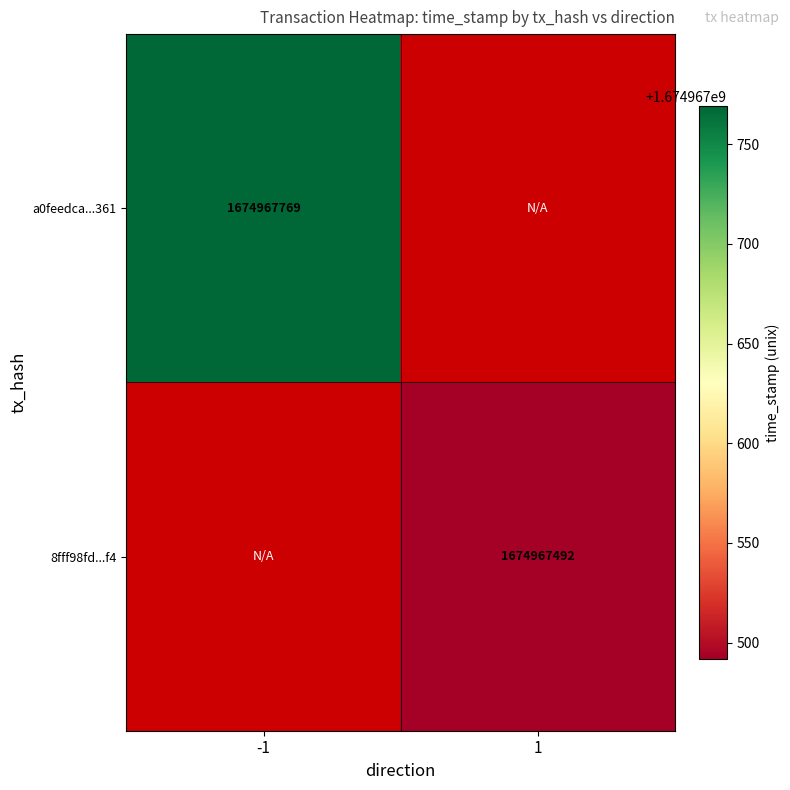

Reading left to right, extract all data points from this chart.

a0feedca07273b794d4be6fec19552253032361: 1674967769	0
8fff98fdb2f6b4bcccbceae31b27c983fa5ebf4: 0	1674967492